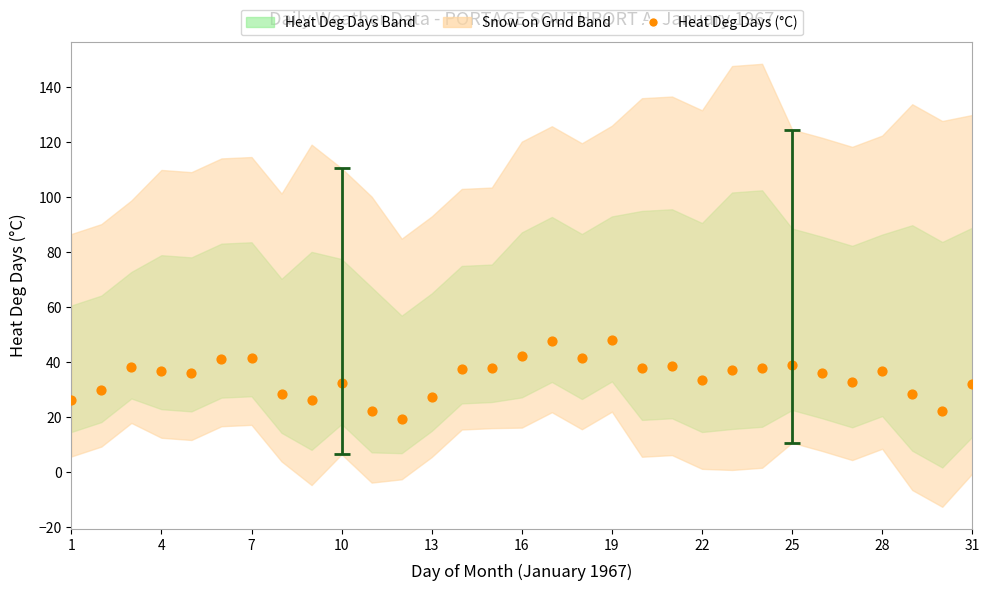

What is the range of Y values (max minus min)?

28.6